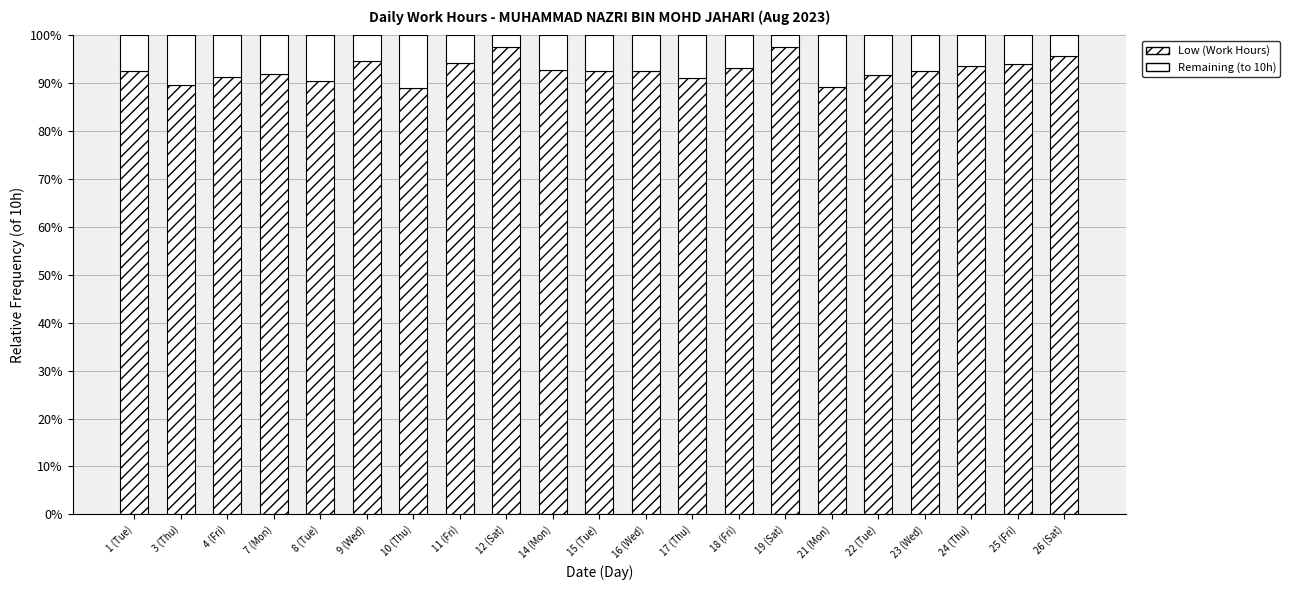

Does the chart contain stacked bars?

Yes